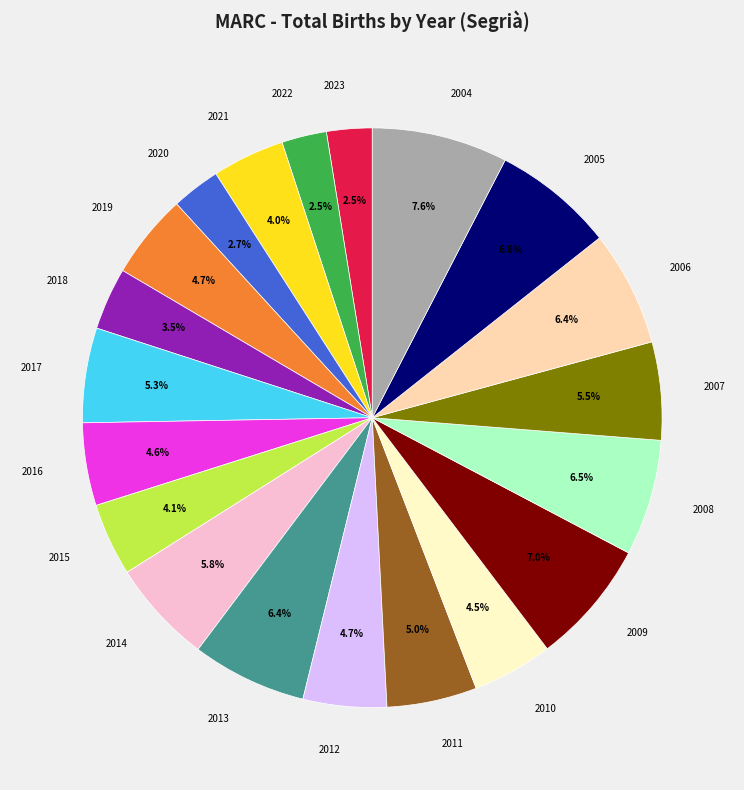

Does any single category account for the majority?

No